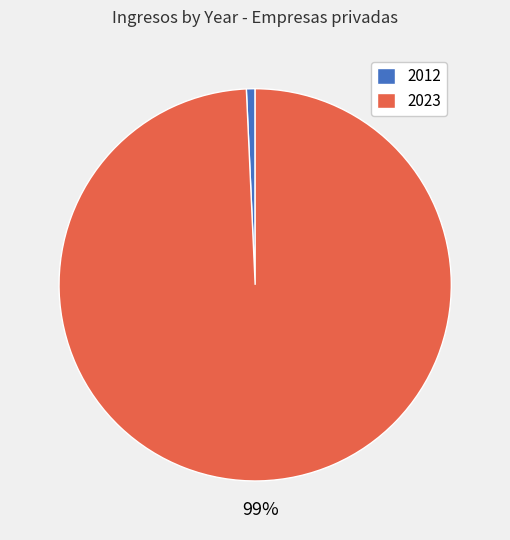

Is there a majority slice in this chart?

Yes